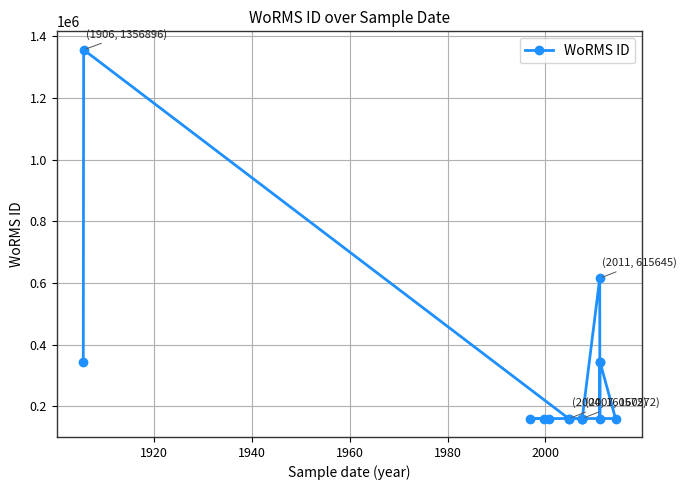

What is the value of the 15th point from the left?

160572